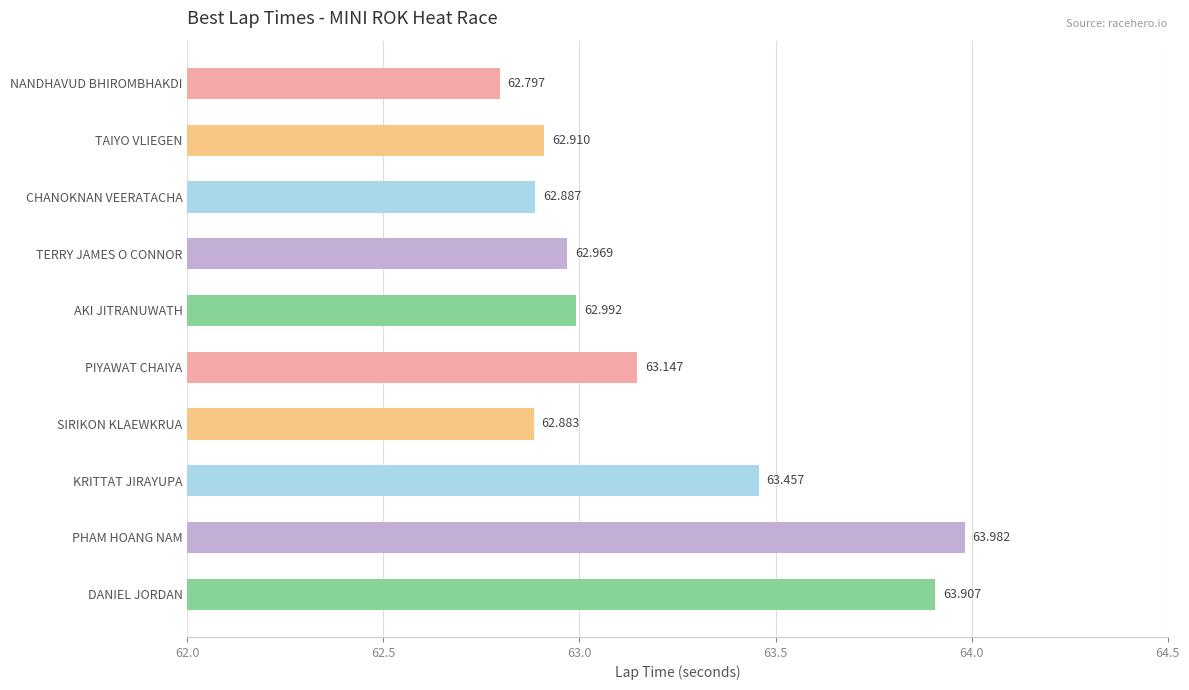

How many data points does each series have?

10